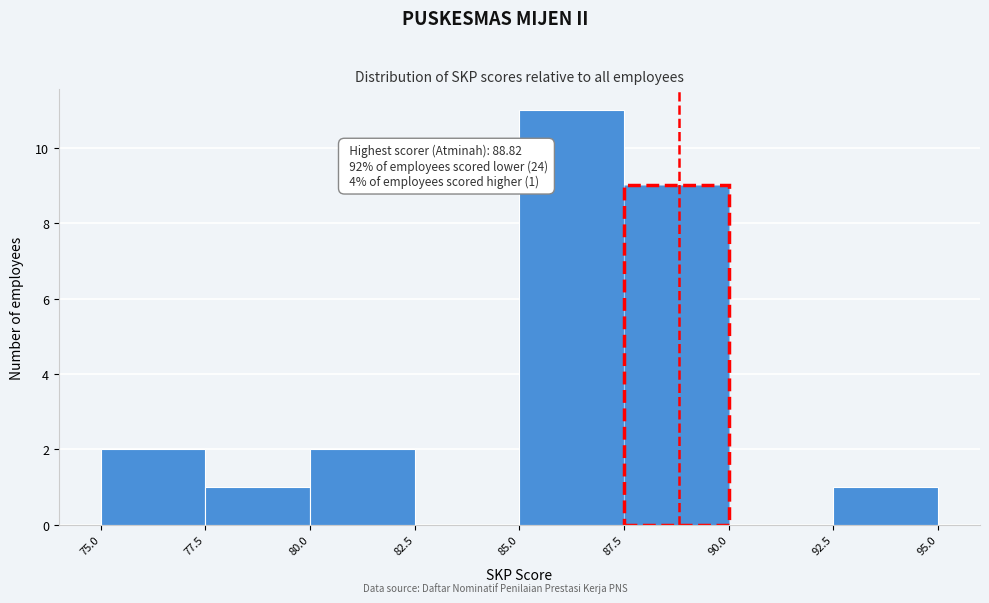

Over which range of the x-axis is the bar tallest?

85.0 to 87.5